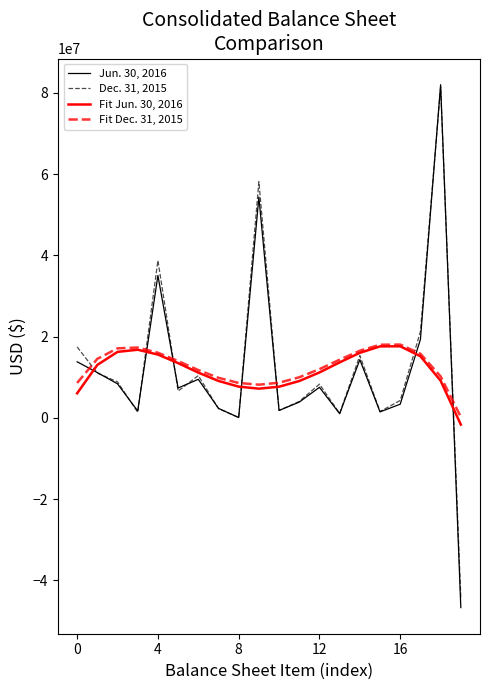

What is the average value of the Fit Dec. 31, 2015 series?

12489641.9